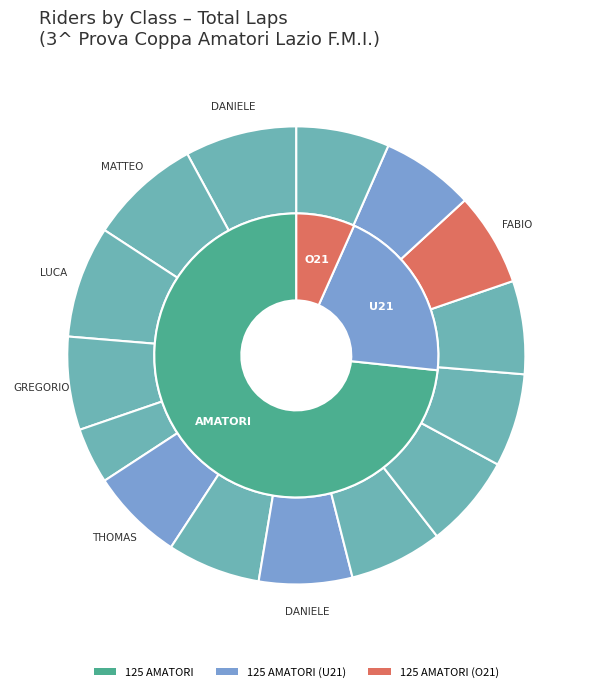

Does FABIO TROYLI represent more than half of the total?

No